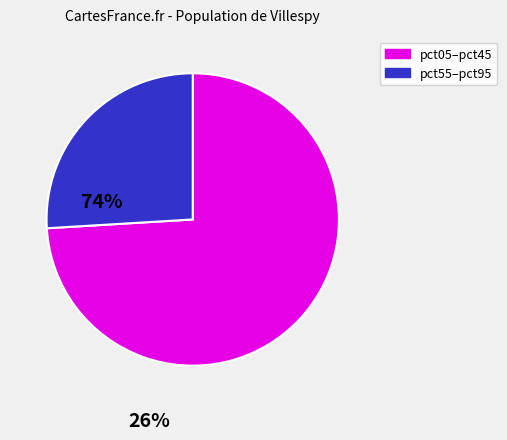

Does any single category account for the majority?

Yes